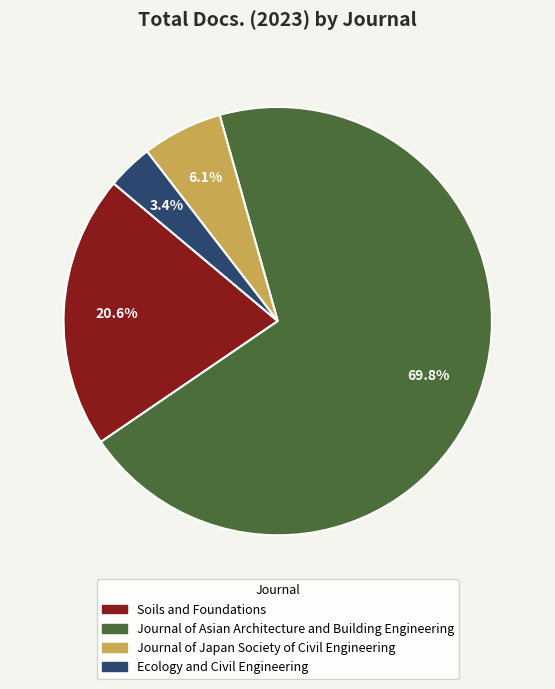

Do Ecology and Civil Engineering and Journal of Asian Architecture and Building Engineering together represent more than half of the pie?

Yes